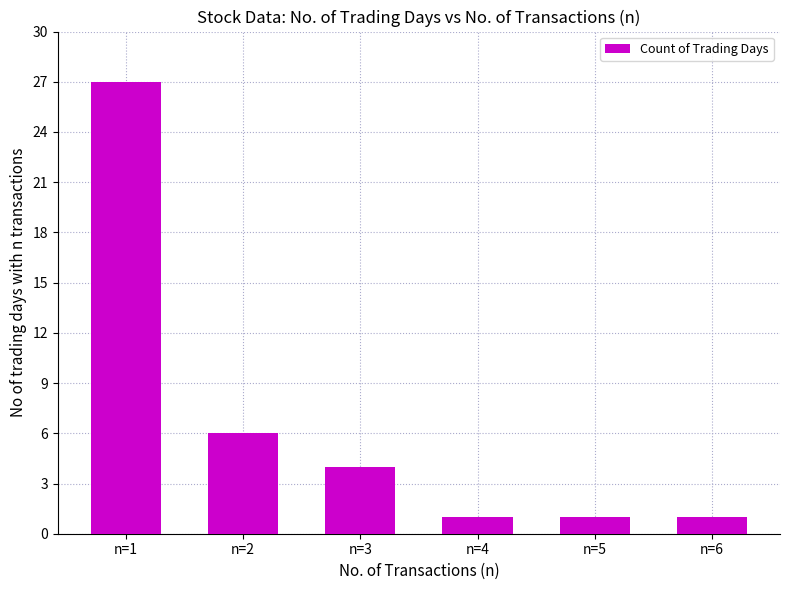

Reading right to left, list all the values displayed in this chart.

n=6=1	n=5=1	n=4=1	n=3=4	n=2=6	n=1=27